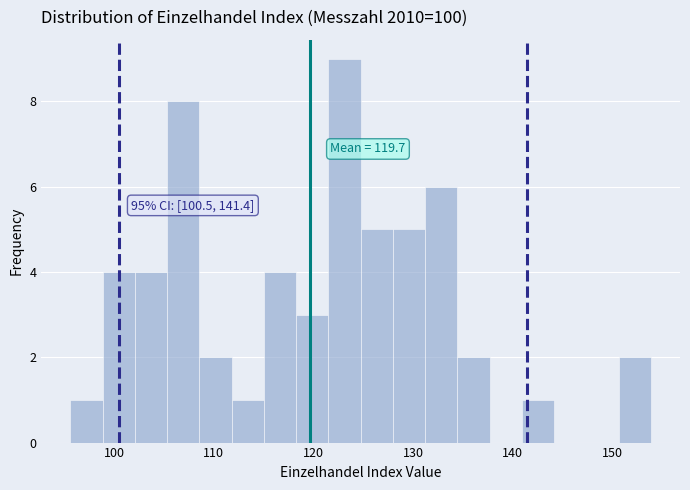

Read against the x-axis, roughly where is the centre of the tallest bar?

123